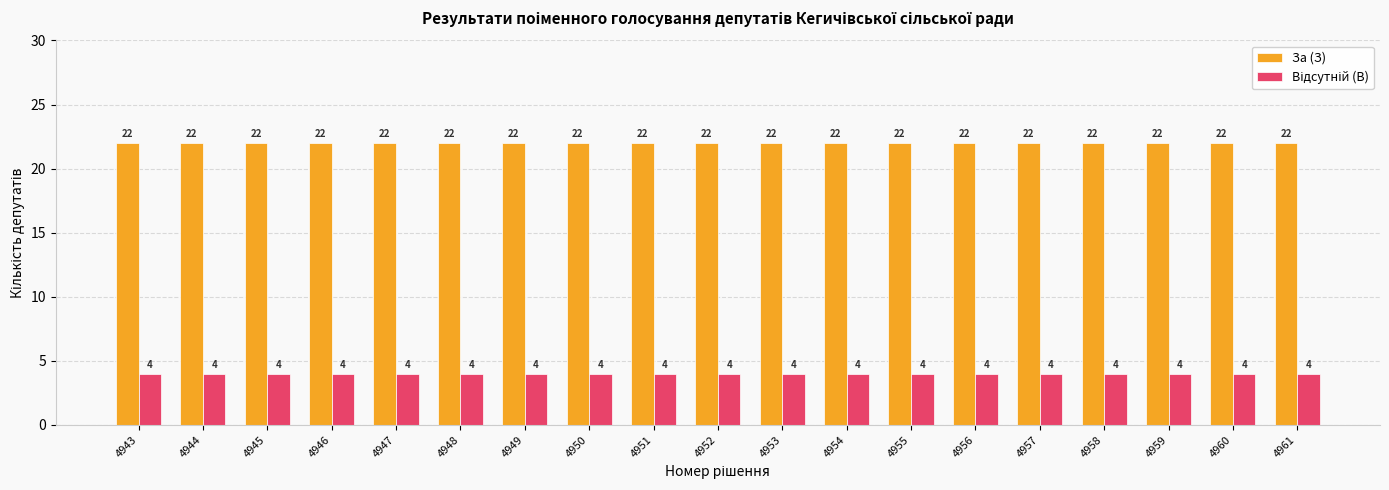

How many bars are there in total?

38